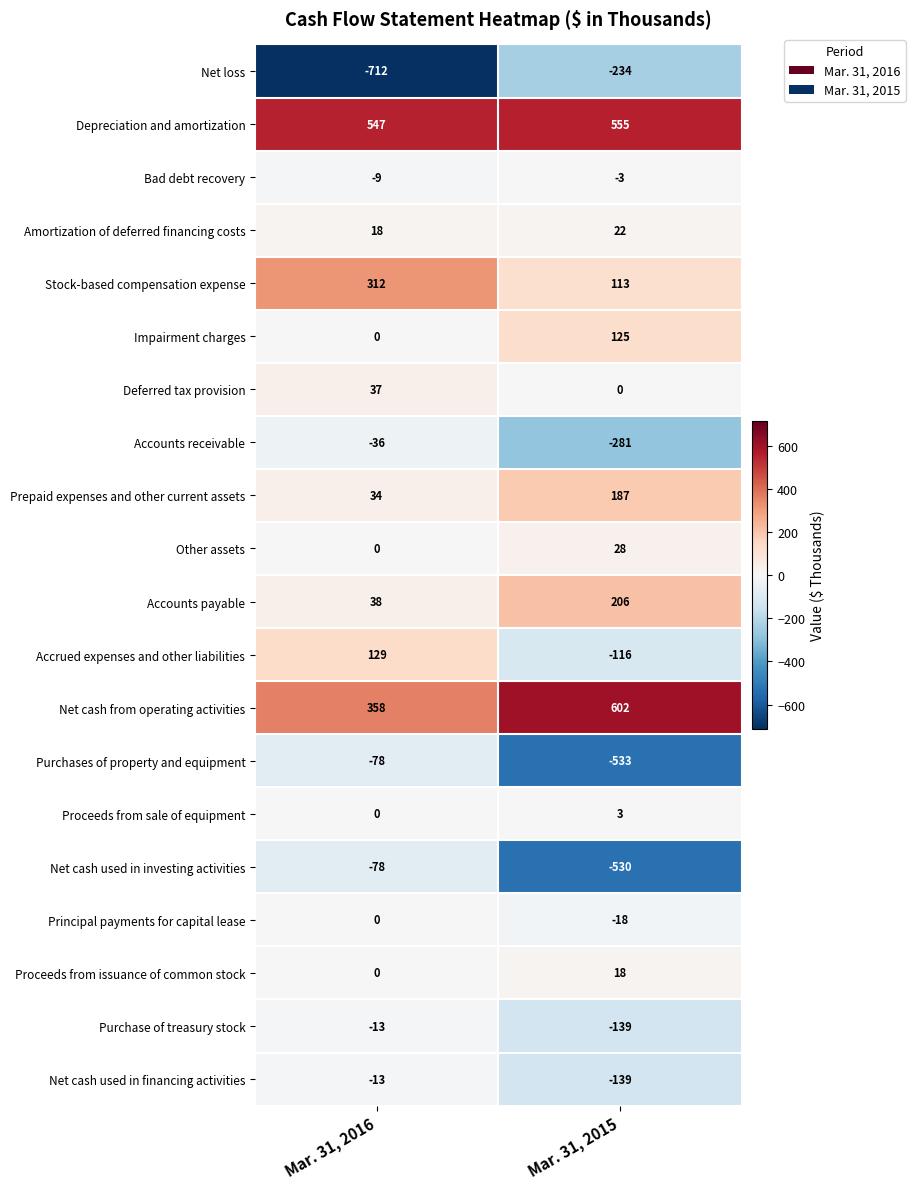

What is the difference between the highest and lowest values at Mar. 31, 2016?

1259